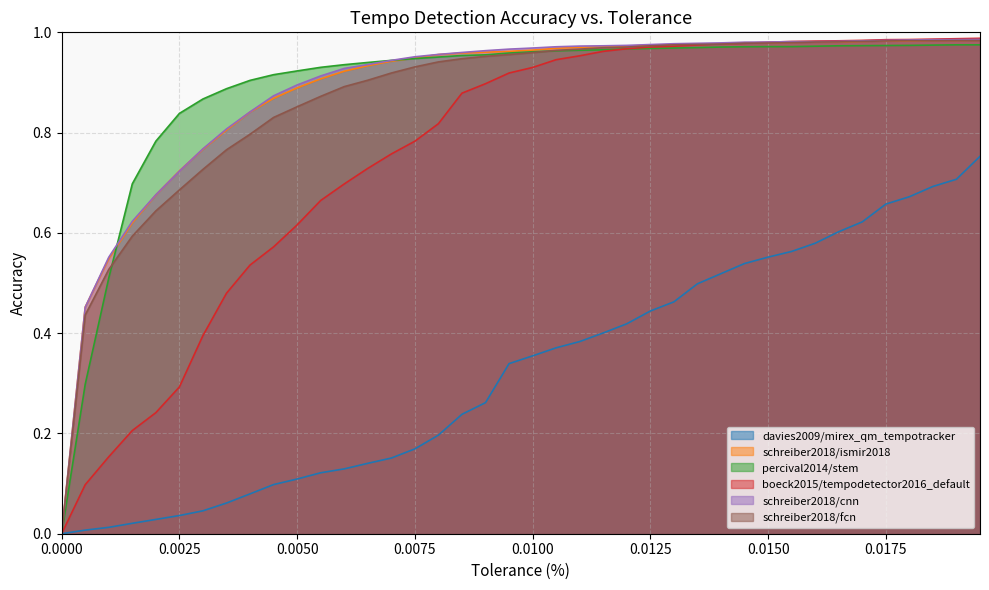

What is the average value of the schreiber2018/cnn series?

0.9